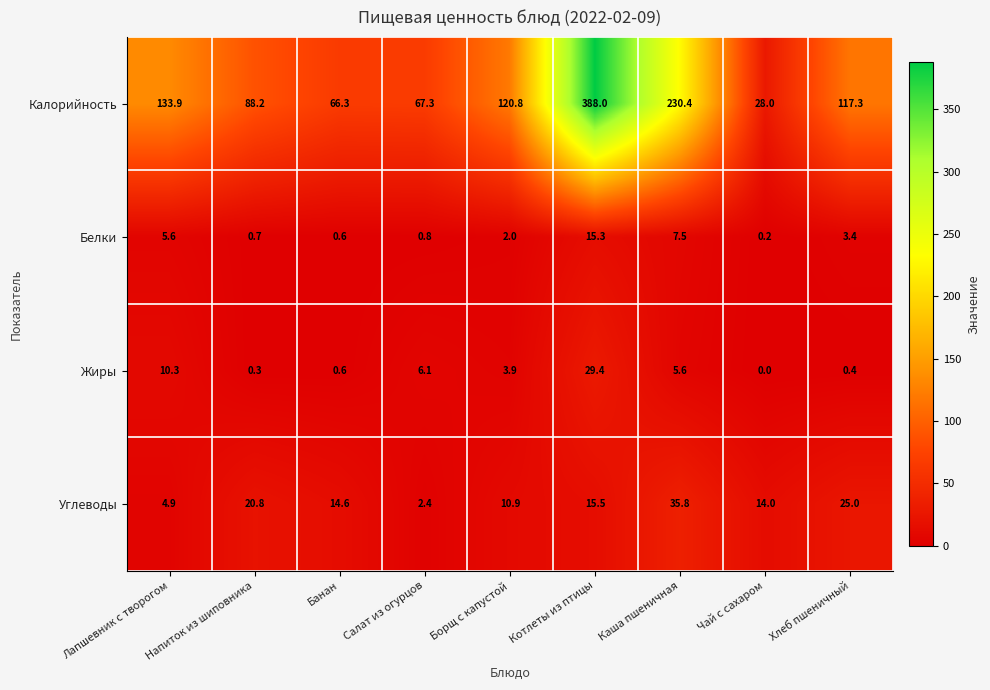

How many data points in Калорийность are less than 117?

4